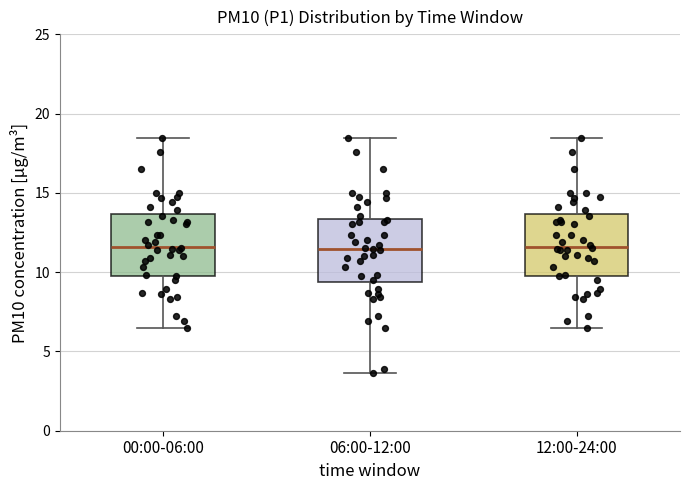

Reading left to right, transcribe this box plot: for each box, give where its median line is, the range the box spans, and where its two whiskers end, as read against the y-axis. The values are not printed on the chart, so give them approximately, as read against the axis.

00:00-06:00: median 11.5, box 10.0 to 13.5, whiskers 6.5 to 18.5
06:00-12:00: median 11.5, box 9.5 to 13.5, whiskers 3.5 to 18.5
12:00-24:00: median 11.5, box 10.0 to 13.5, whiskers 6.5 to 18.5